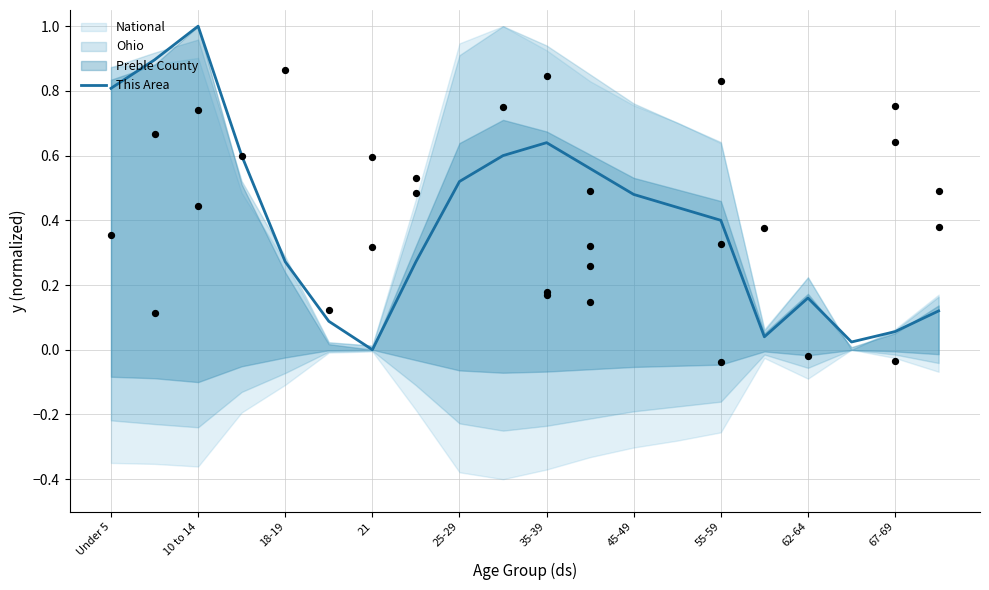

The This Area series shows 0.2 at 25-29. True or false?

False